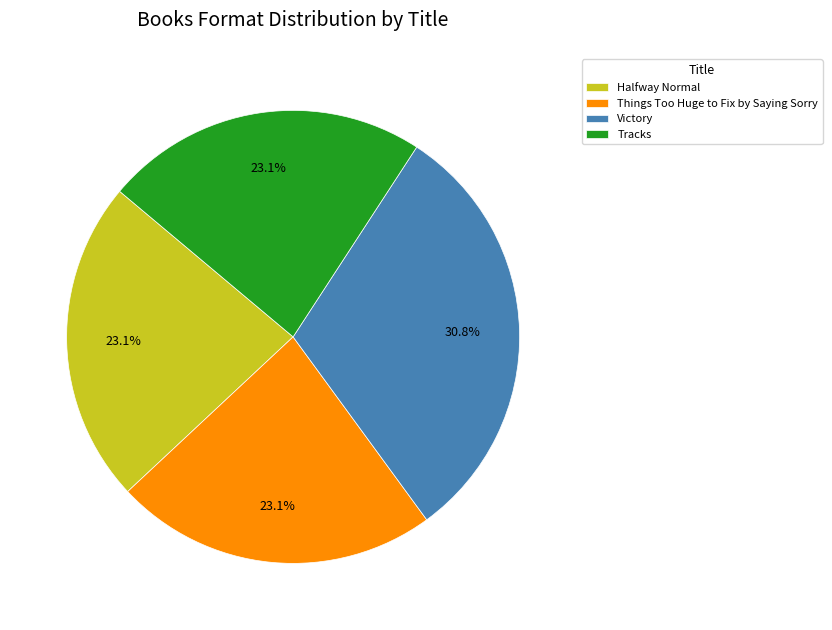

The Tracks slice represents 23% of the pie. True or false?

True